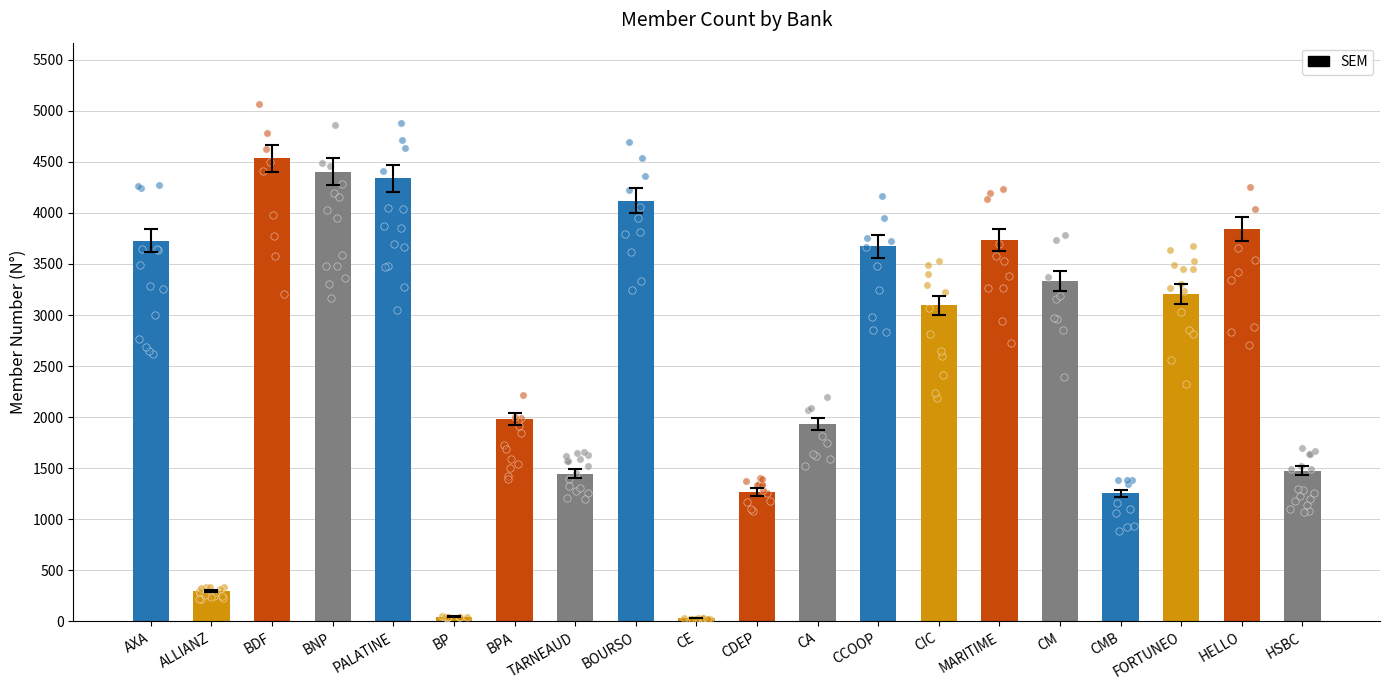

Which has a higher value, FORTUNEO or CA?

FORTUNEO